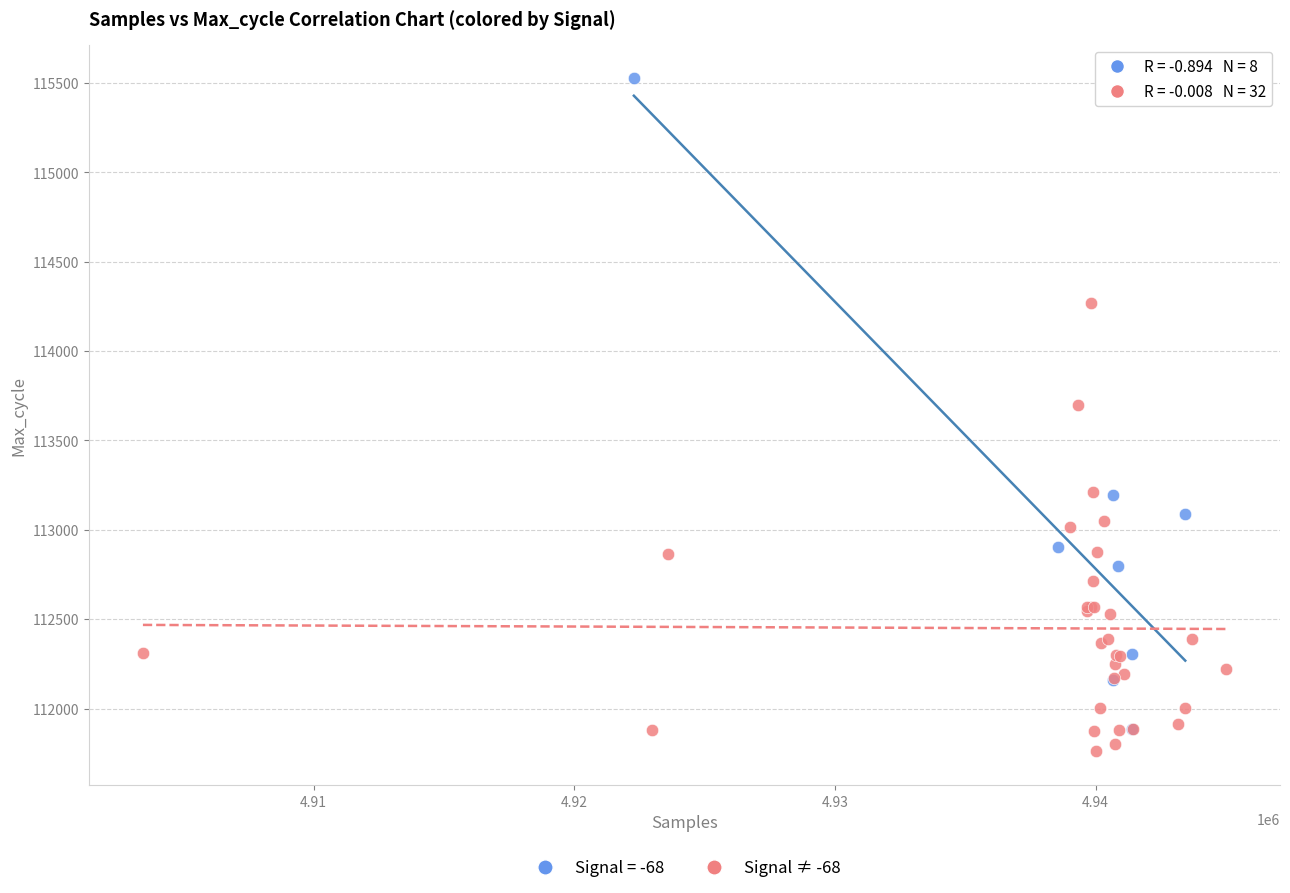

Which series contains the highest Y value?

Signal = -68